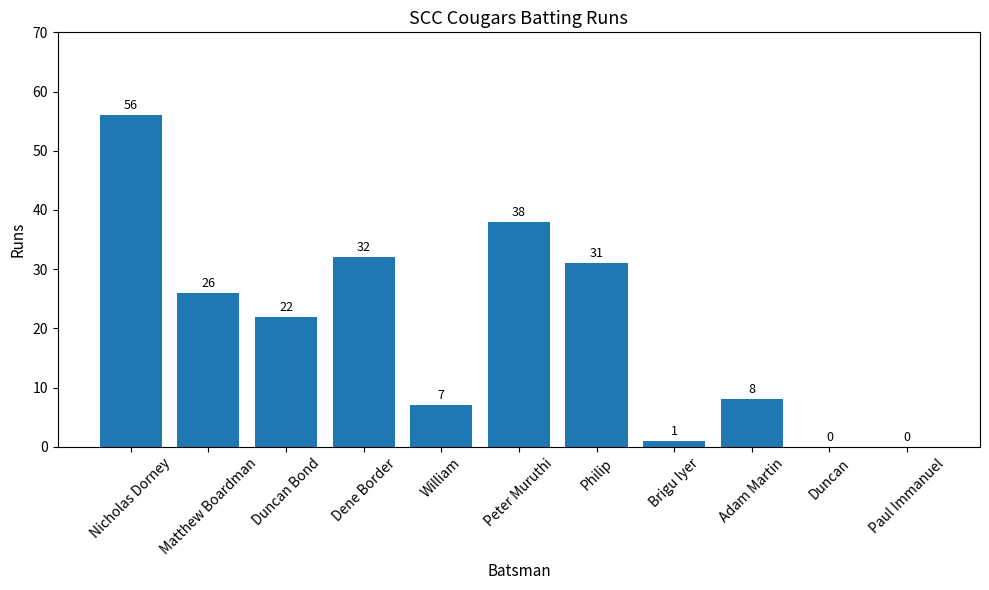

Reading left to right, transcribe all the data shown in this chart.

56	26	22	32	7	38	31	1	8	0	0